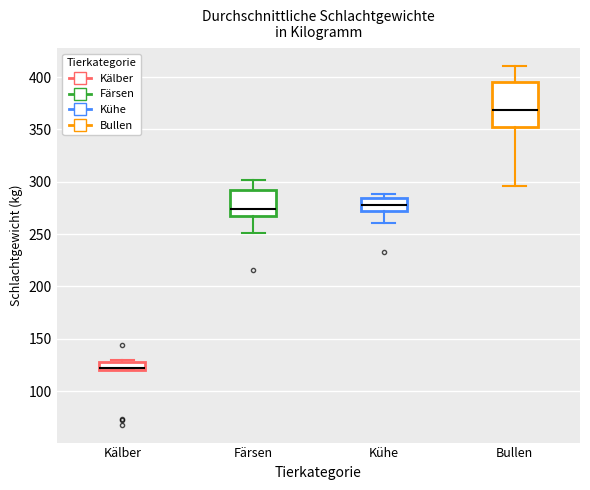

Where is the lower edge of the box for Bullen on the y-axis? The values are not printed on the chart, so give them approximately, as read against the axis.

350